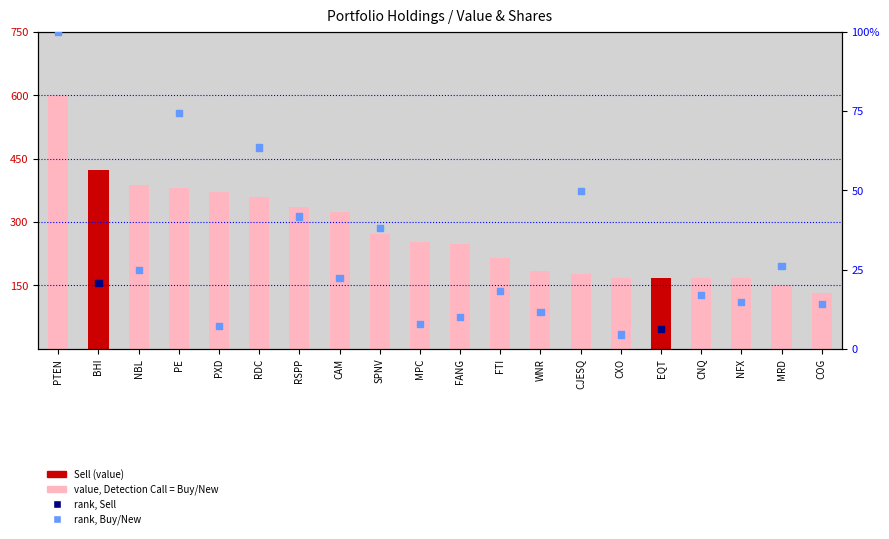

Which series contains the lowest Y value?

rank